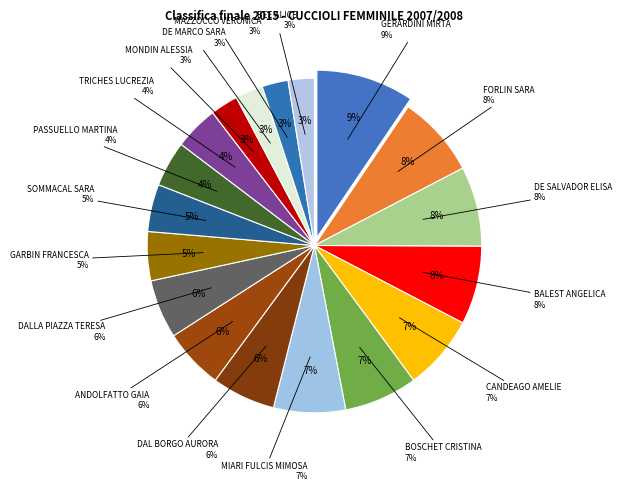

Rank the categories by value from lowest to highest.

MAZZOCCO VERONICA, BEE ALICE, MONDIN ALESSIA, DE MARCO SARA, TRICHES LUCREZIA, PASSUELLO MARTINA, SOMMACAL SARA, GARBIN FRANCESCA, DALLA PIAZZA TERESA, ANDOLFATTO GAIA, DAL BORGO AURORA, MIARI FULCIS MIMOSA, BOSCHET CRISTINA, CANDEAGO AMELIE, BALEST ANGELICA, DE SALVADOR ELISA, FORLIN SARA, GERARDINI MIRTA